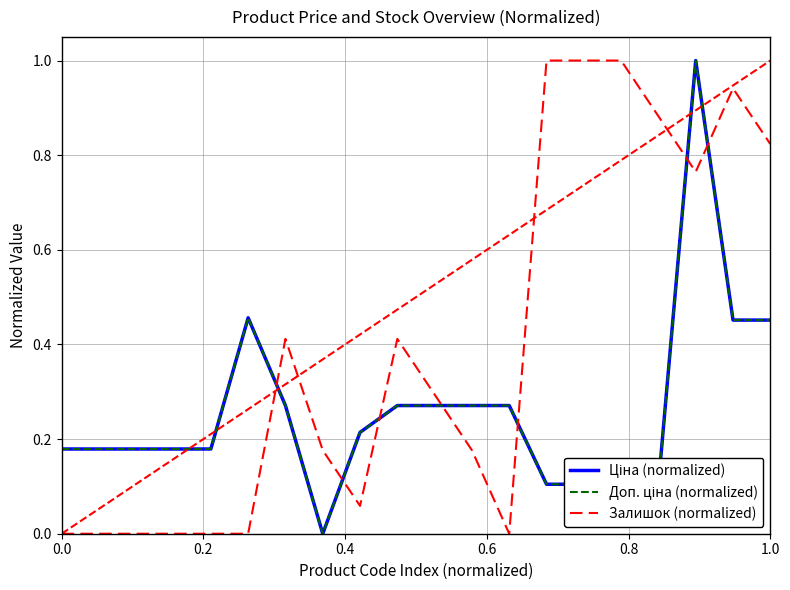

Does the chart have visible grid lines?

Yes